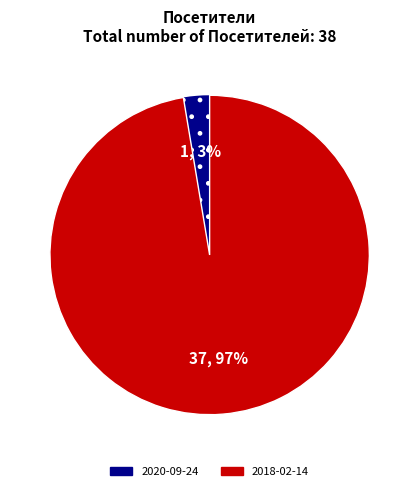

How many slices are in this pie chart?

2